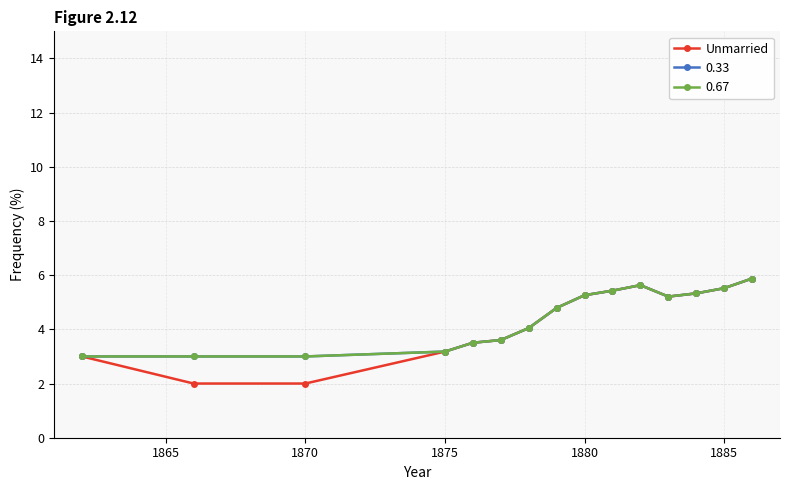

What is the smallest value displayed?

2.0